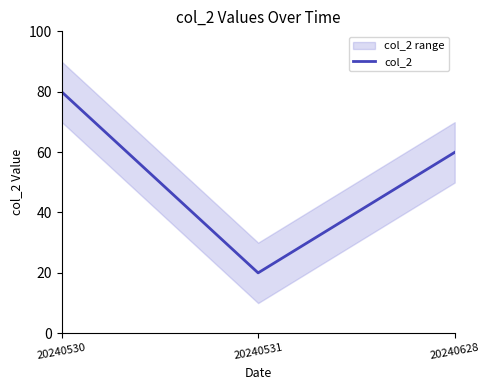

How many series are shown in this chart?

1